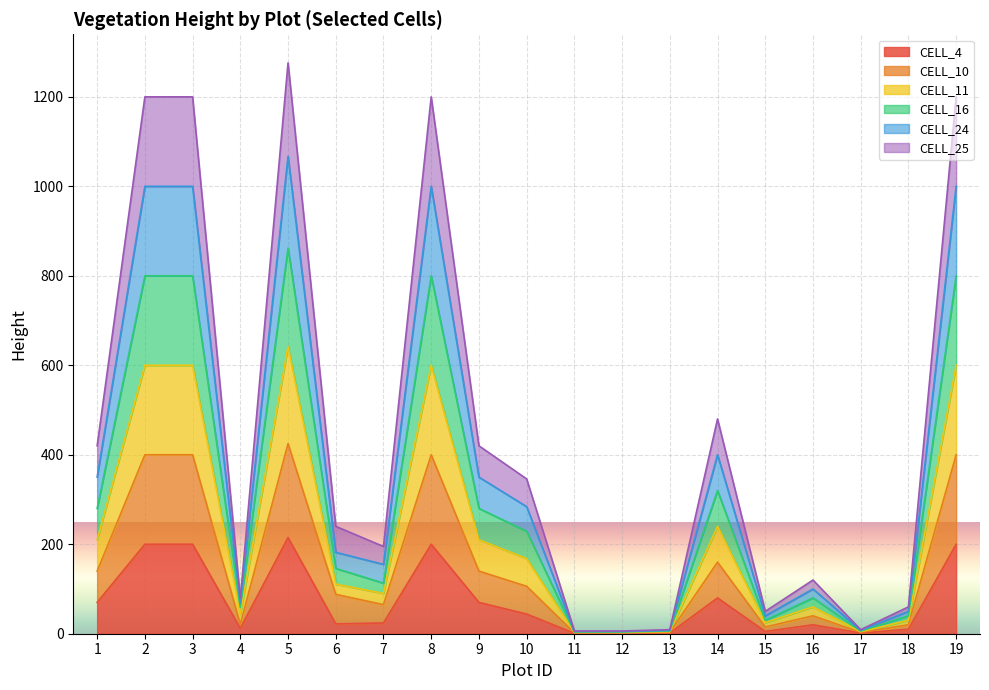

What is the difference between the maximum and minimum values in the CELL_4 series?

214.0